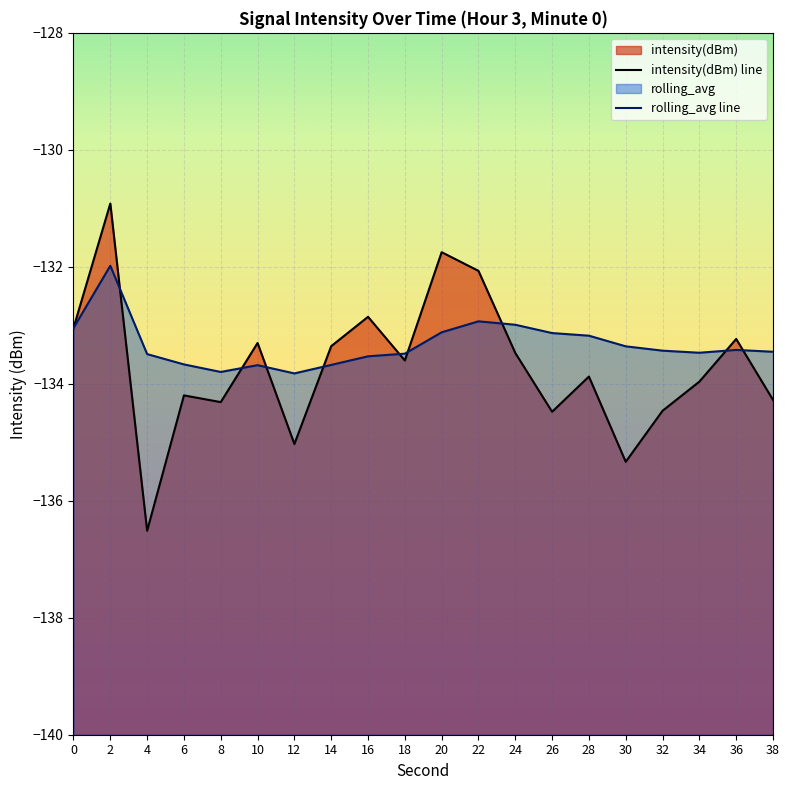

At which category does intensity(dBm) reach its first local peak?

2